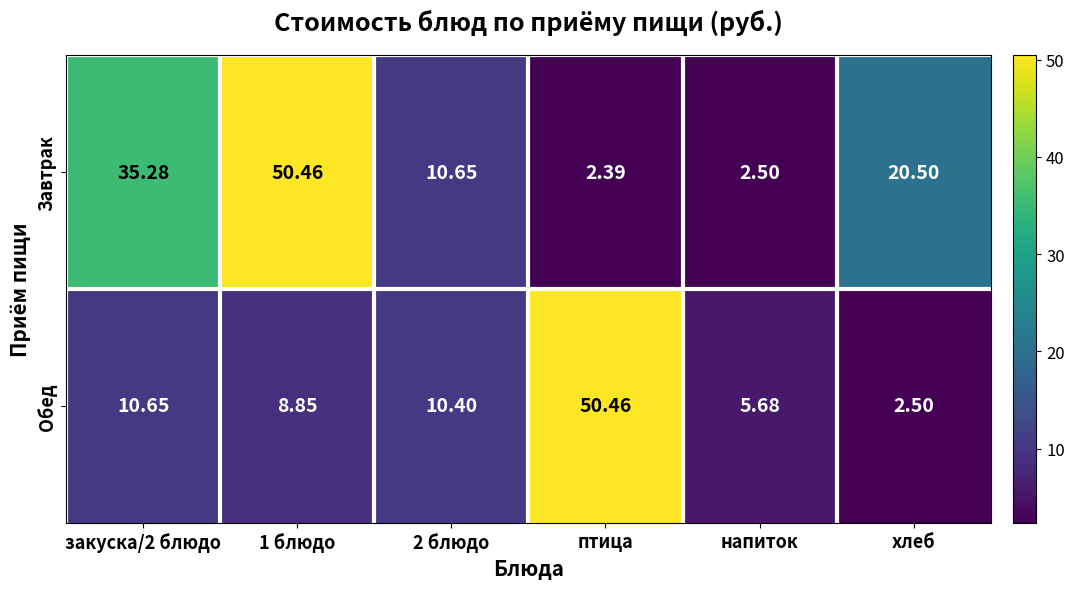

At which label does Обед reach its minimum?

хлеб